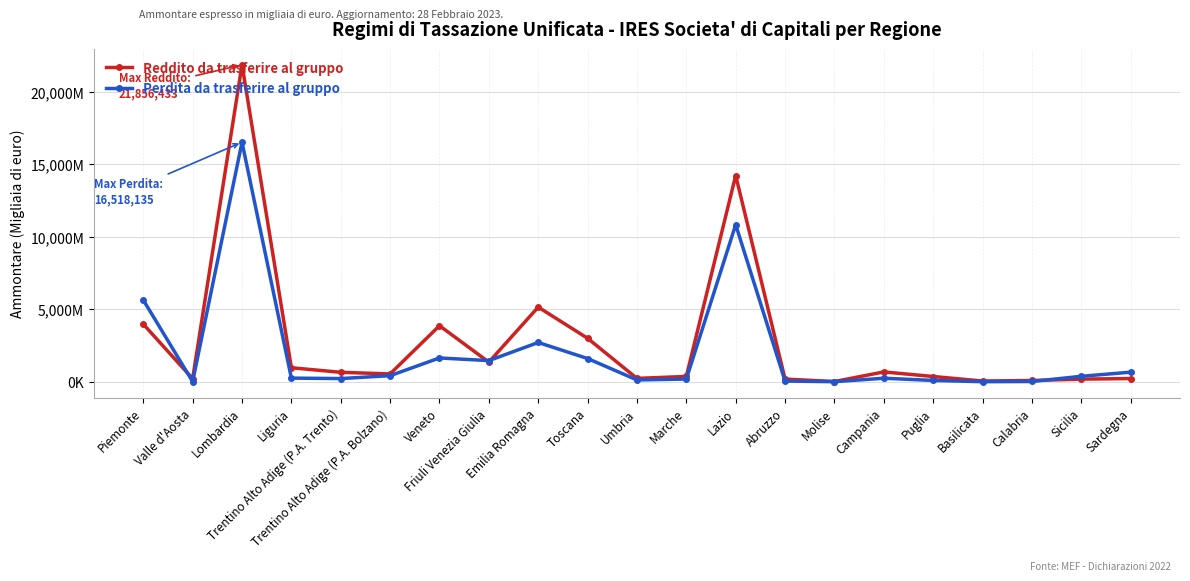

Reading left to right, what are all the values shown in this chart?

Reddito da trasferire al gruppo: 3978573	216758	21856433	971957	656607	545787	3870437	1357468	5150731	3002708	237070	372753	14221453	190897	20849	682987	367673	56116	92530	187316	226223
Perdita da trasferire al gruppo: 5642053	15407	16518135	256967	225937	424503	1645921	1462953	2711626	1607181	130786	193264	10831270	53497	9926	248279	97217	10348	23310	382504	666542